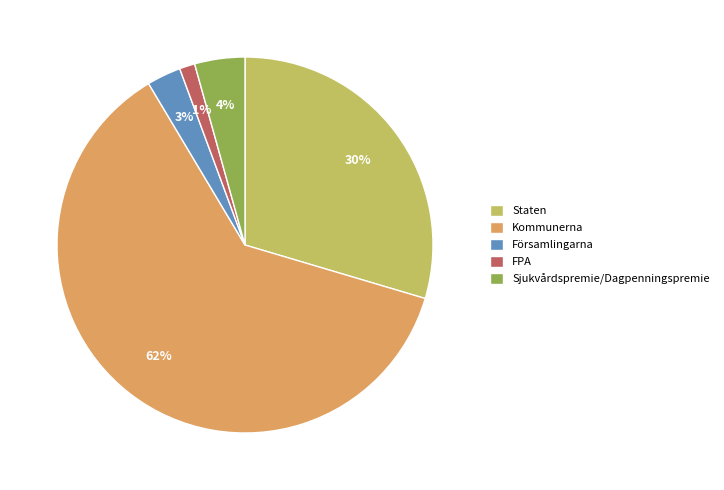

How many slices are in this pie chart?

5